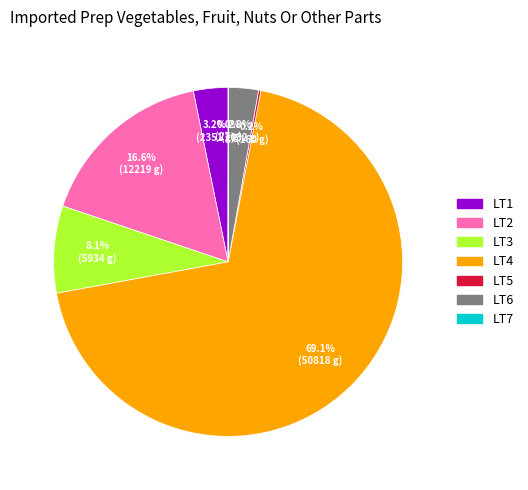

Does LT4 account for over 50% of the chart?

Yes